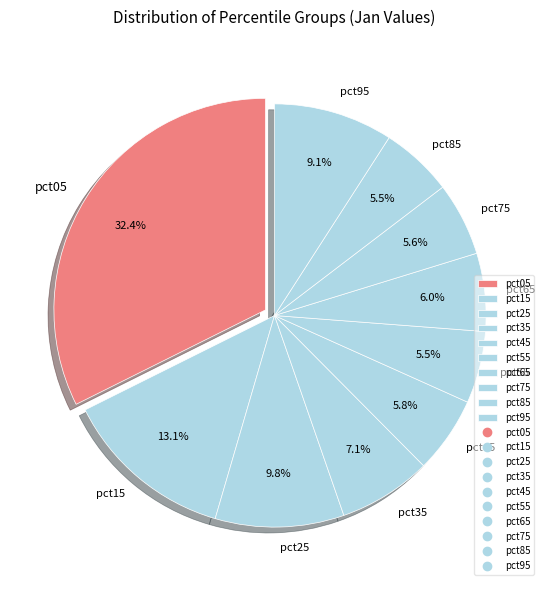

Which category has the biggest portion of the pie?

pct05